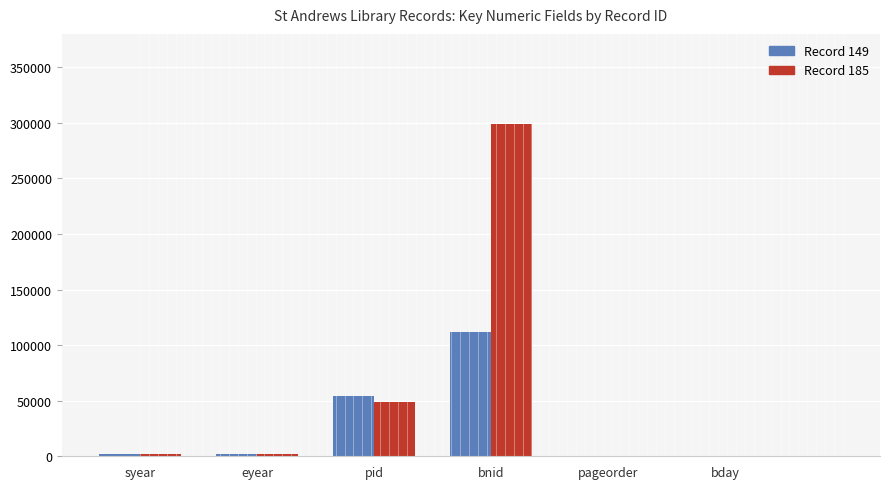

Does the chart contain stacked bars?

No